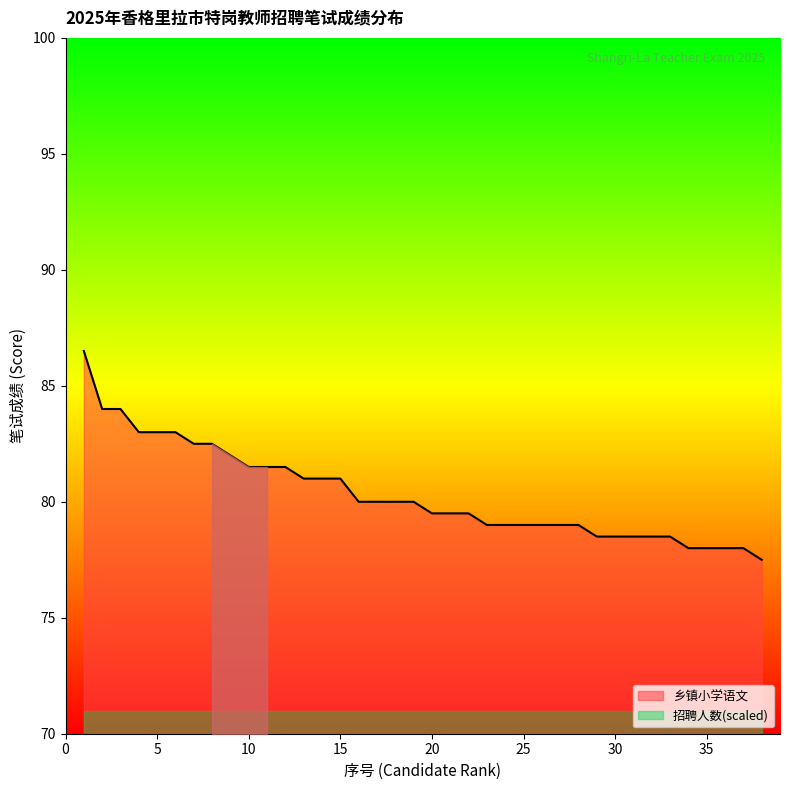

What is the change in value from 31 to 37?

-0.5